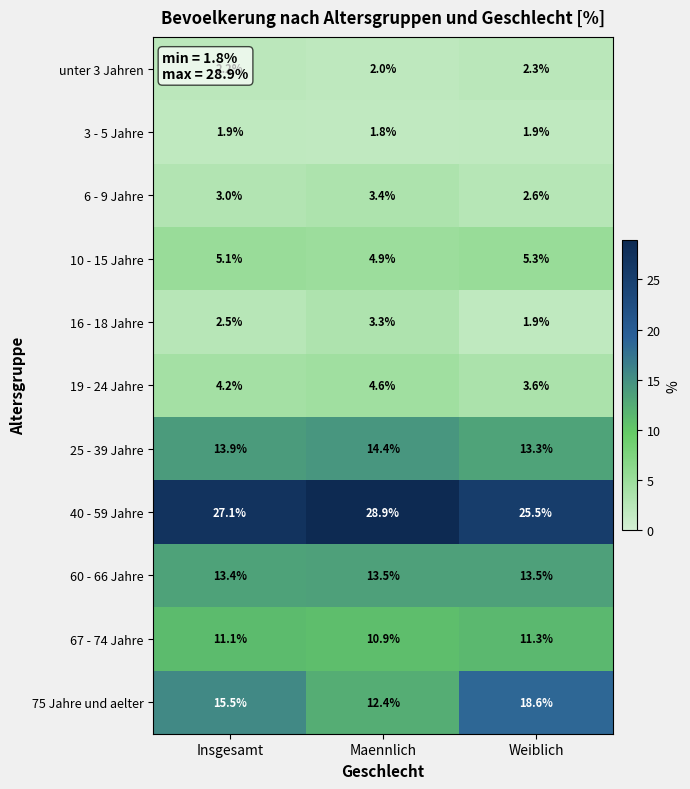

What is the sum of all 67 - 74 Jahre values?

33.3